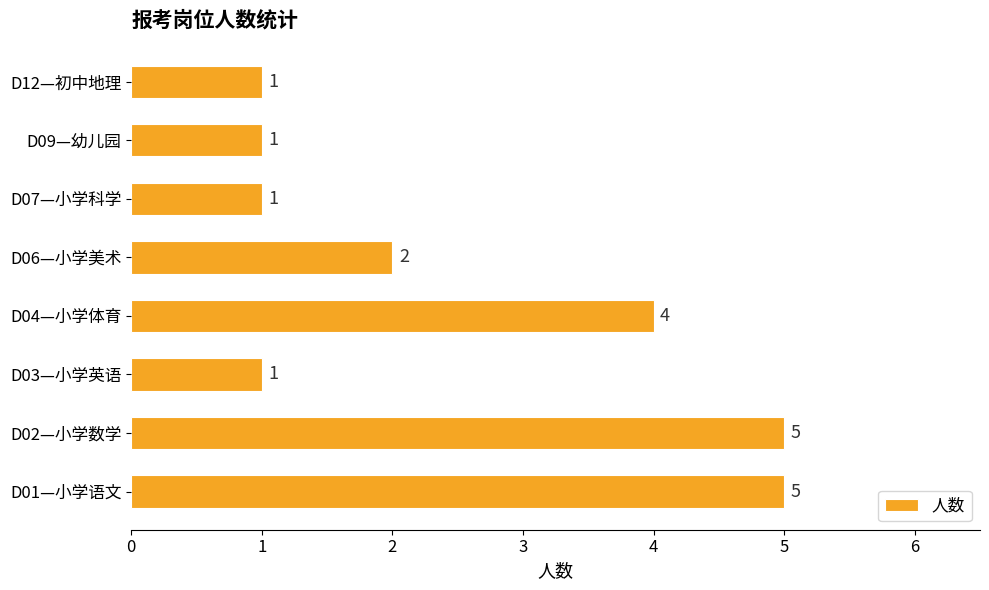

What is the difference between the maximum and minimum values?

4